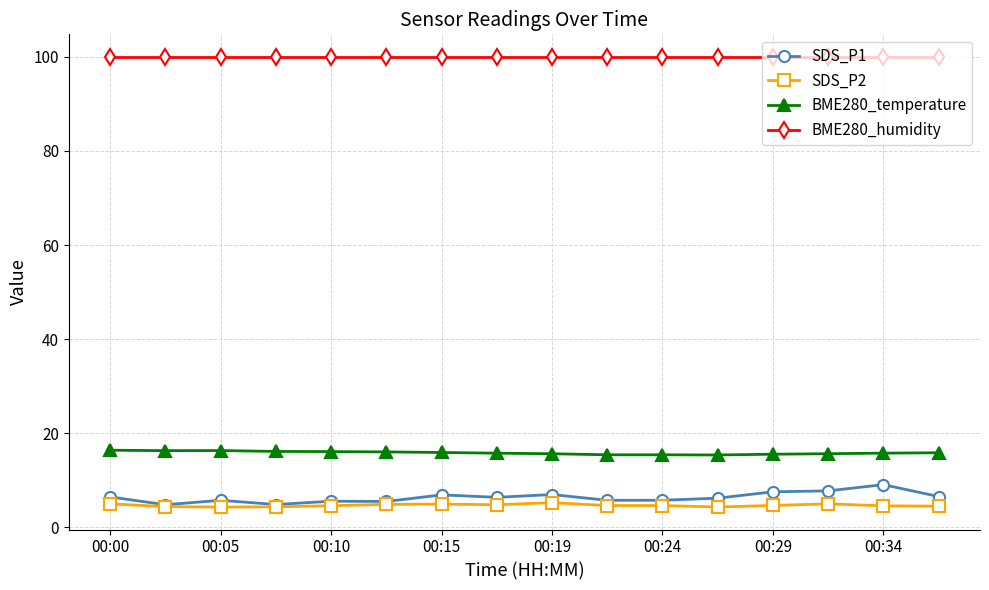

True or false: SDS_P2 and BME280_temperature intersect in this chart.

False